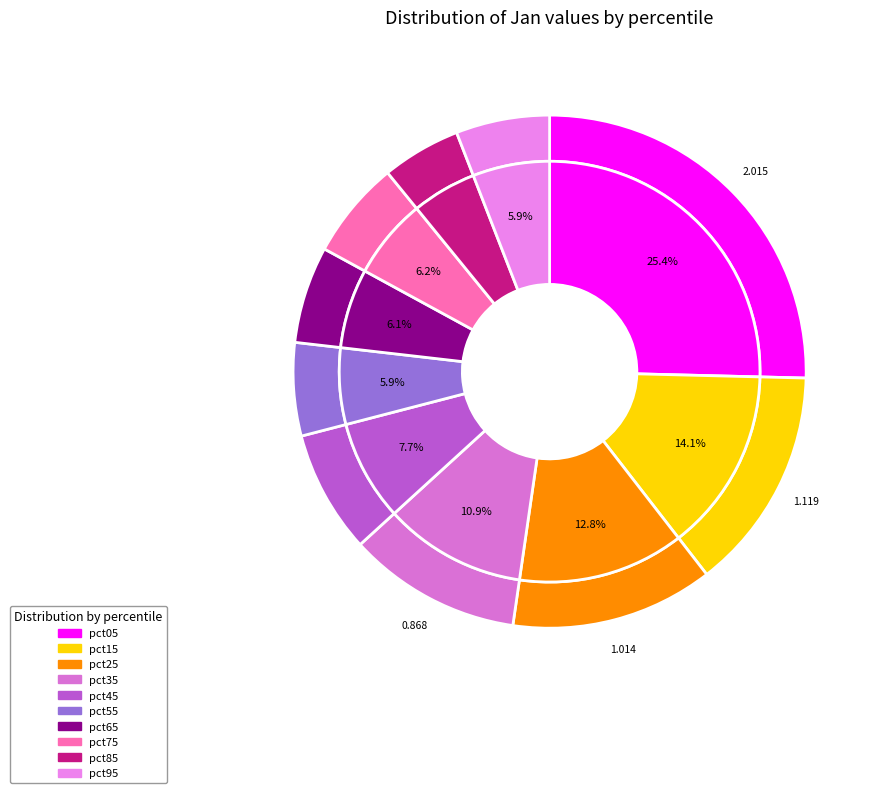

What is the smallest slice in the pie chart?

pct85